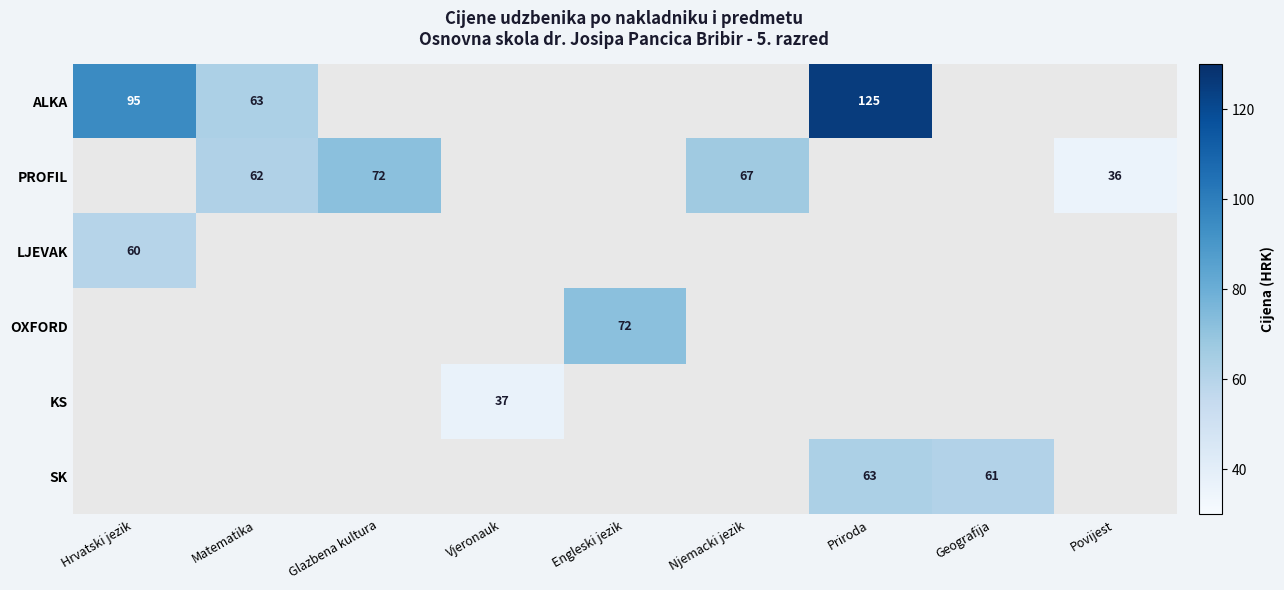

Is it true that PROFIL equals 72 at Glazbena kultura?

True